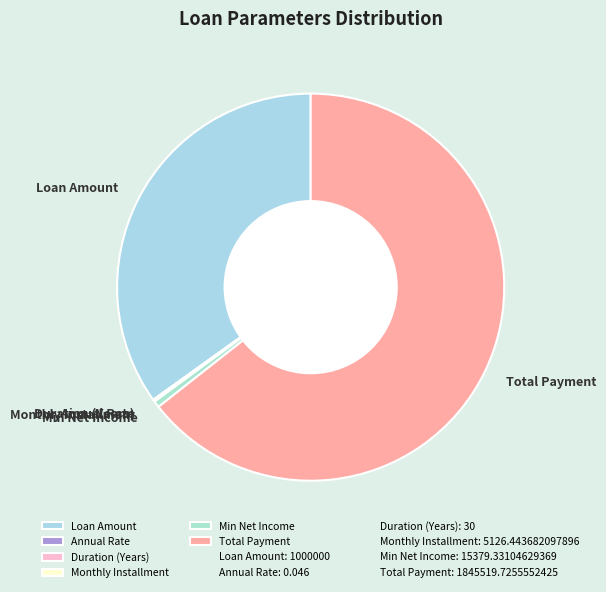

True or false: Total Payment accounts for 64% of the total.

True